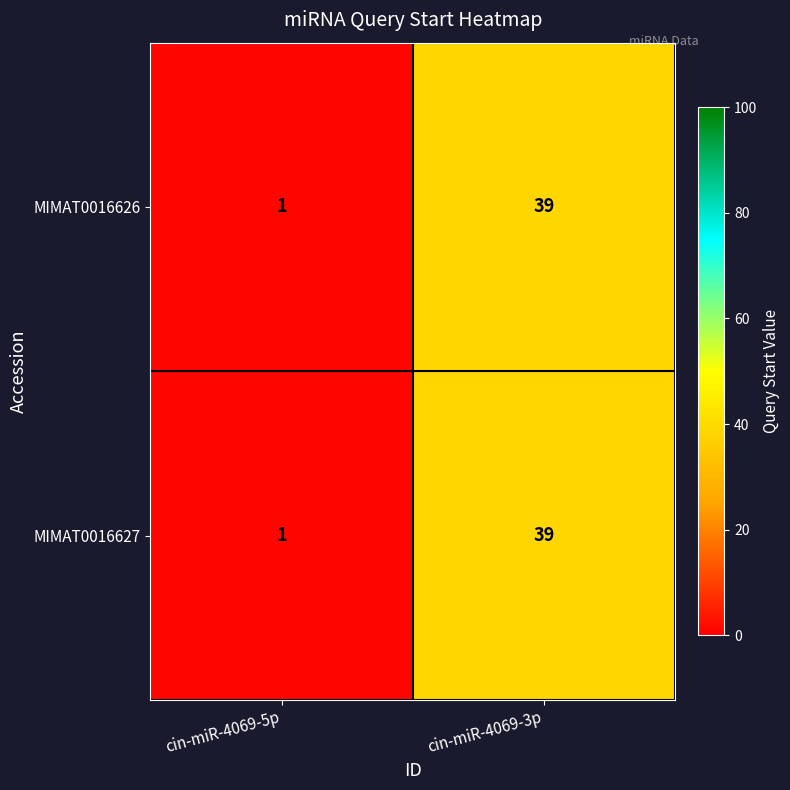

What is the greatest value displayed?

39